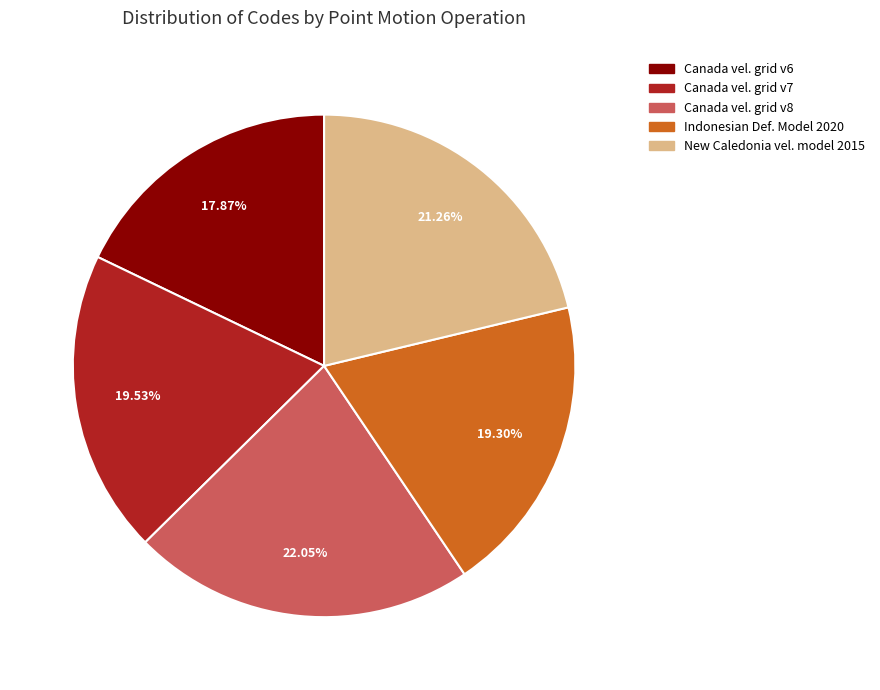

Is there any slice that represents more than half of the pie?

No